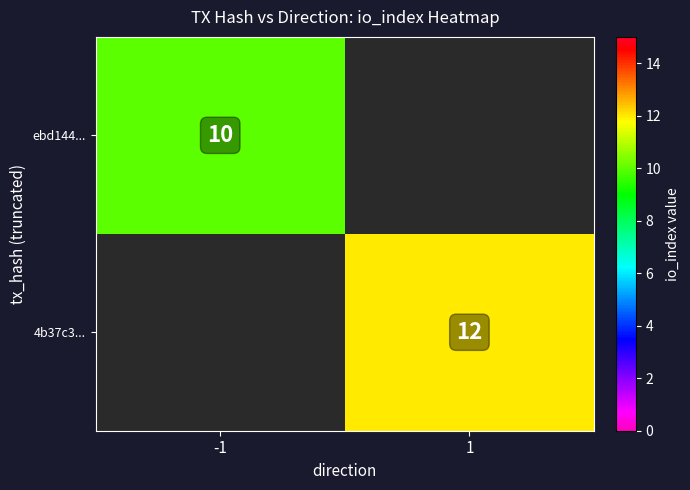

The 4b37c3... series shows 17.7 at 1. True or false?

False